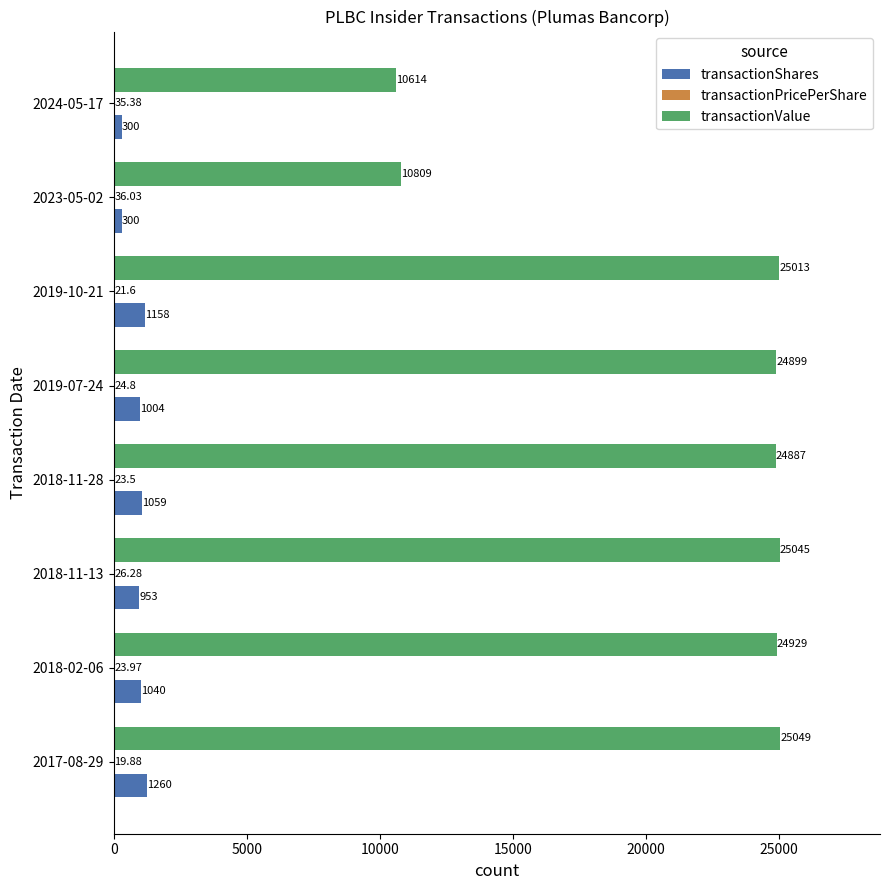

What is the greatest value displayed?

25049.0